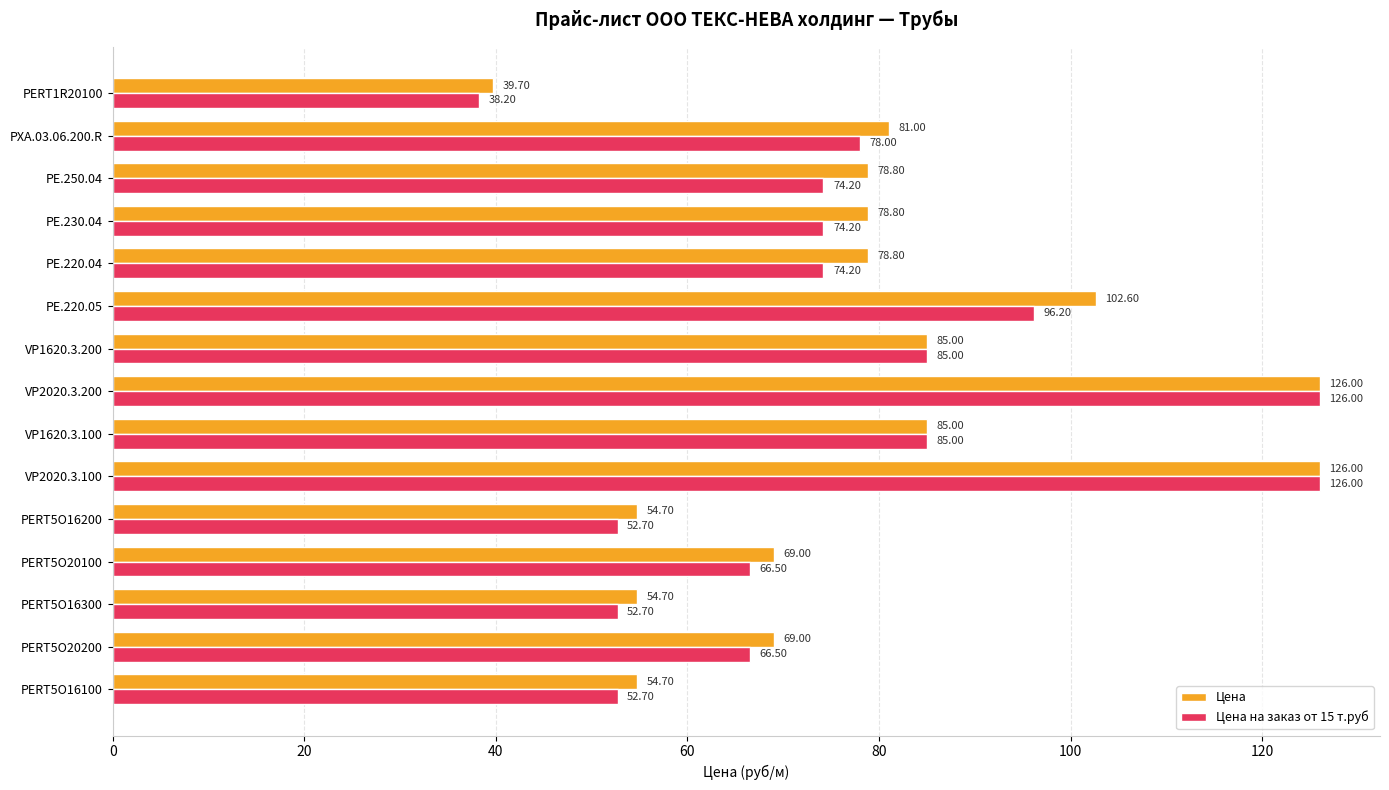

What is the total value across all series at PE.250.04?

153.0